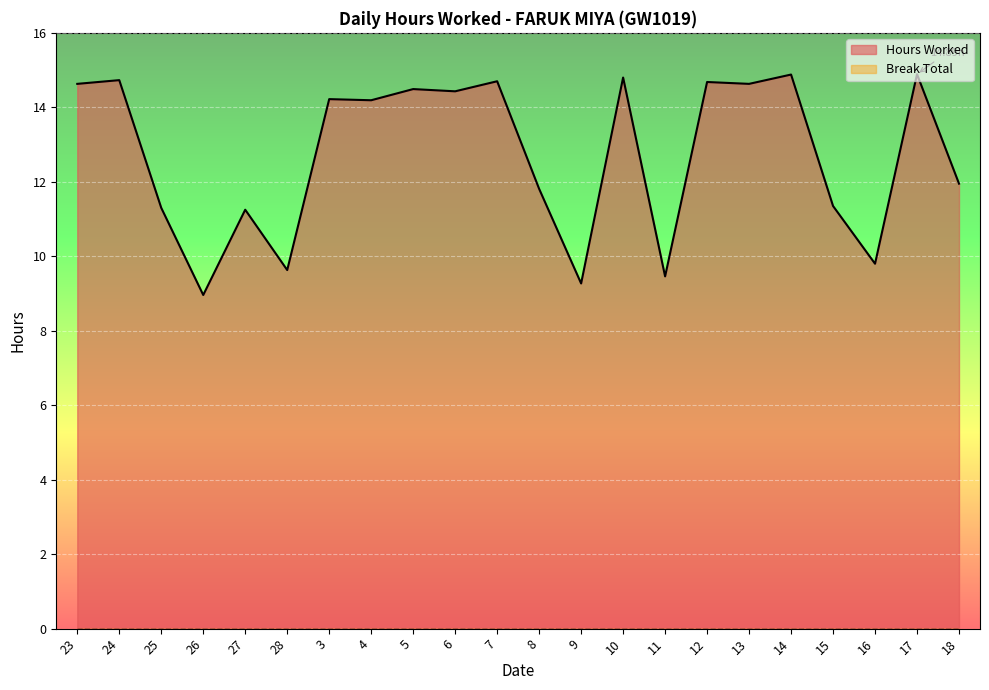

What is the change in value from 24 to 18?

-2.8